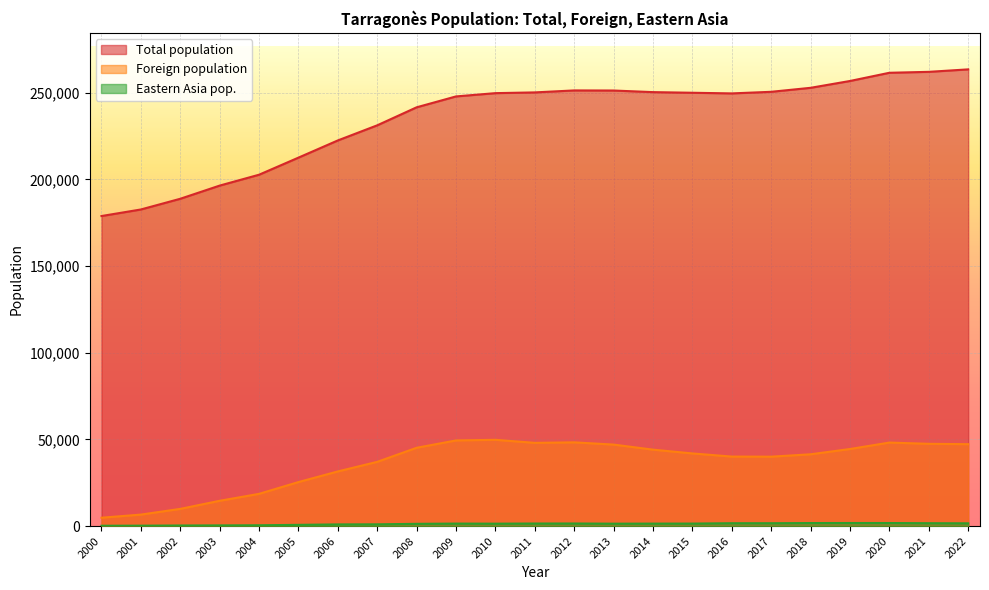

How many lines are shown in the chart?

3